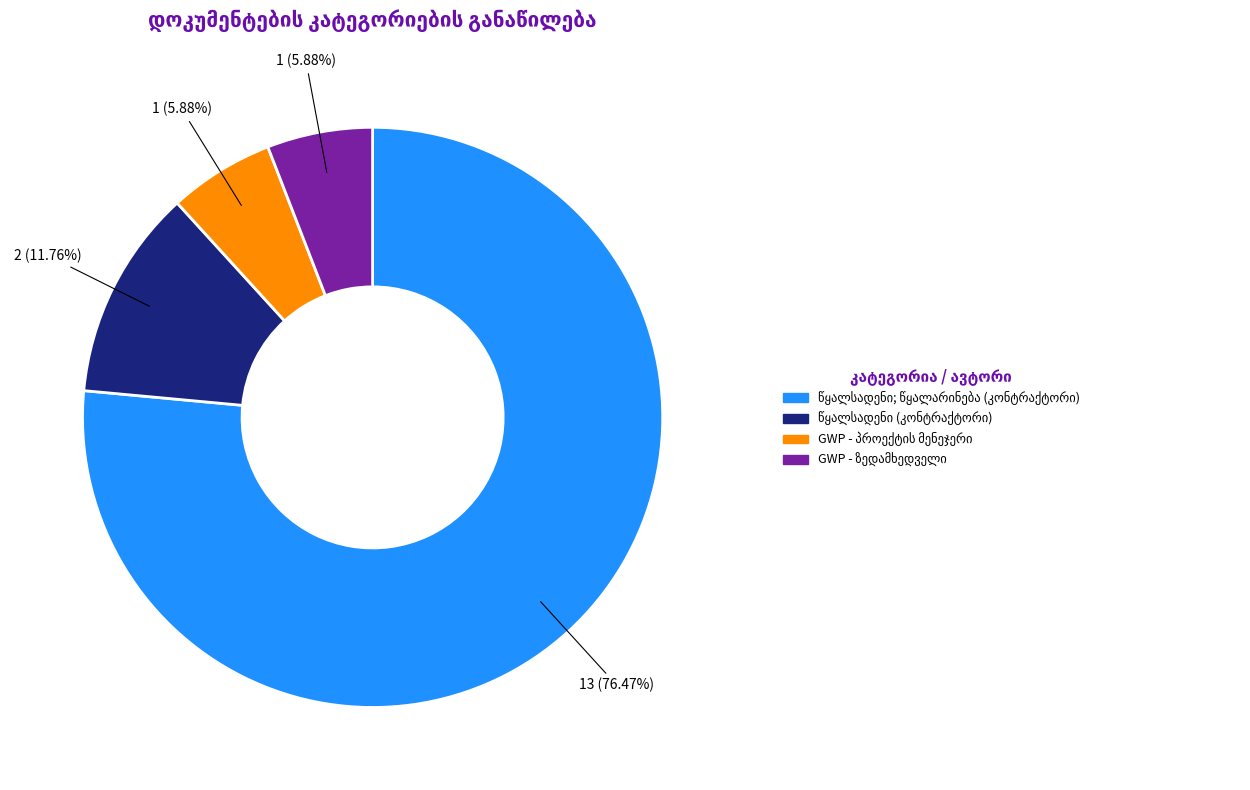

Rank the categories by value from lowest to highest.

GWP - პროექტის მენეჯერი (ვადაში), GWP - ზედამხედველი, წყალსადენი, წყალსადენი; წყალარინება